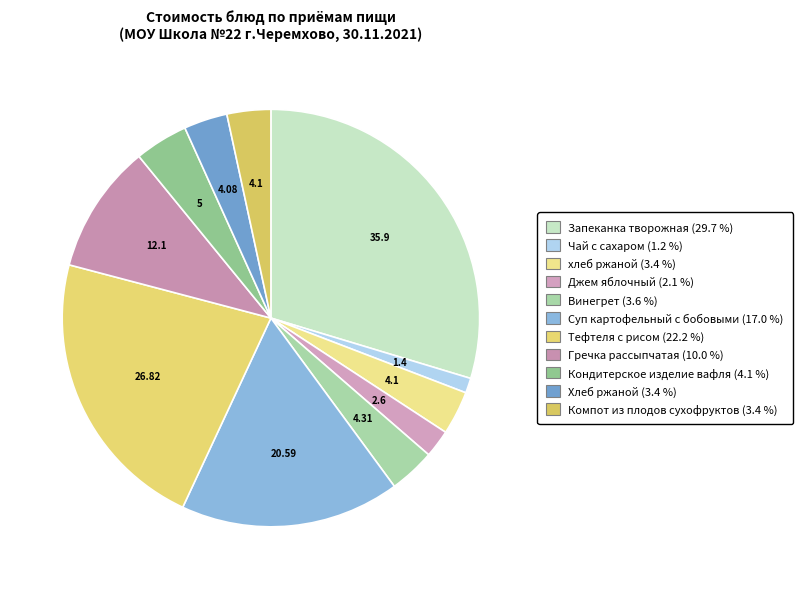

Which has a higher value, Хлеб ржаной or Джем яблочный?

Хлеб ржаной